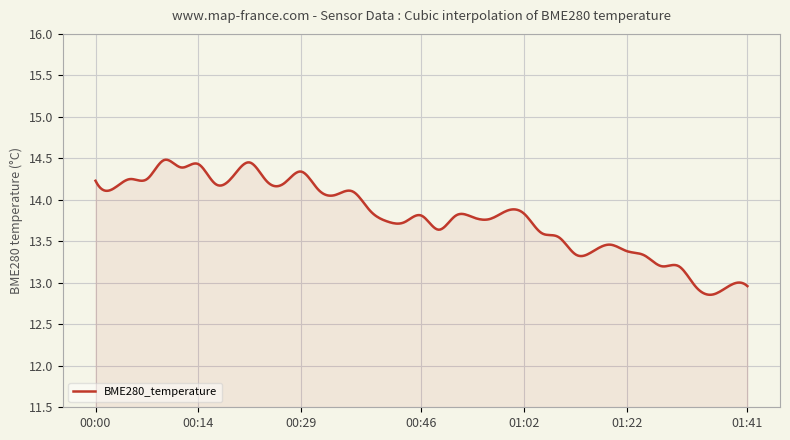

What is the smallest value displayed?

12.9